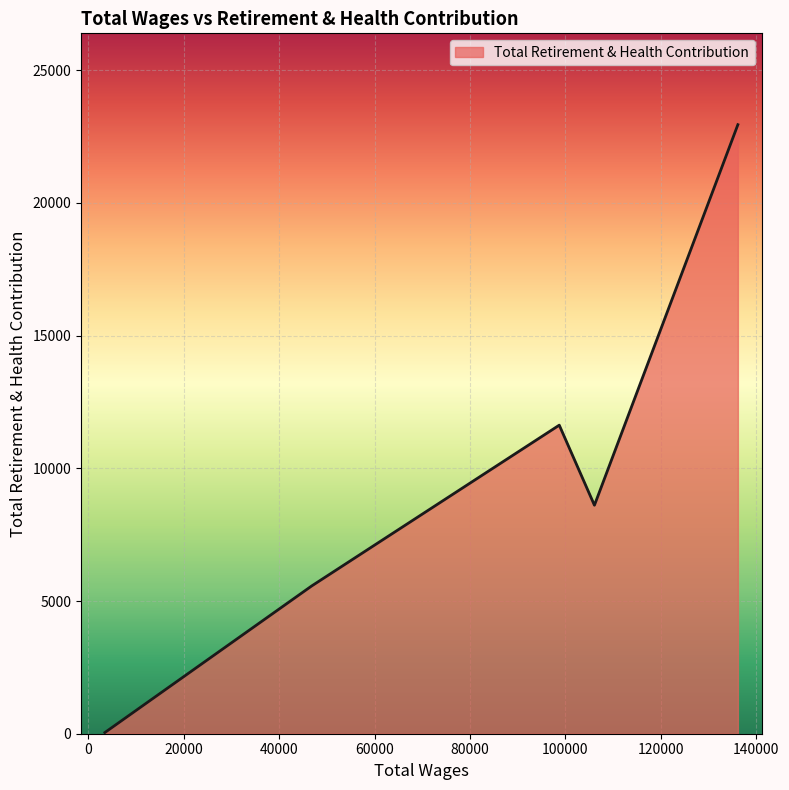

True or false: the data has more than 2 interior local peaks.

False